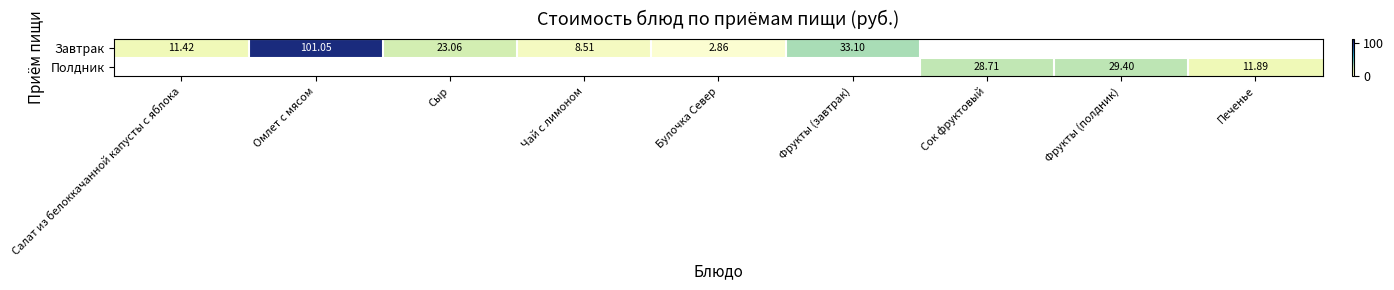

Is the value of Завтрак at Фрукты (завтрак) greater than the value of Полдник at Фрукты (полдник)?

Yes